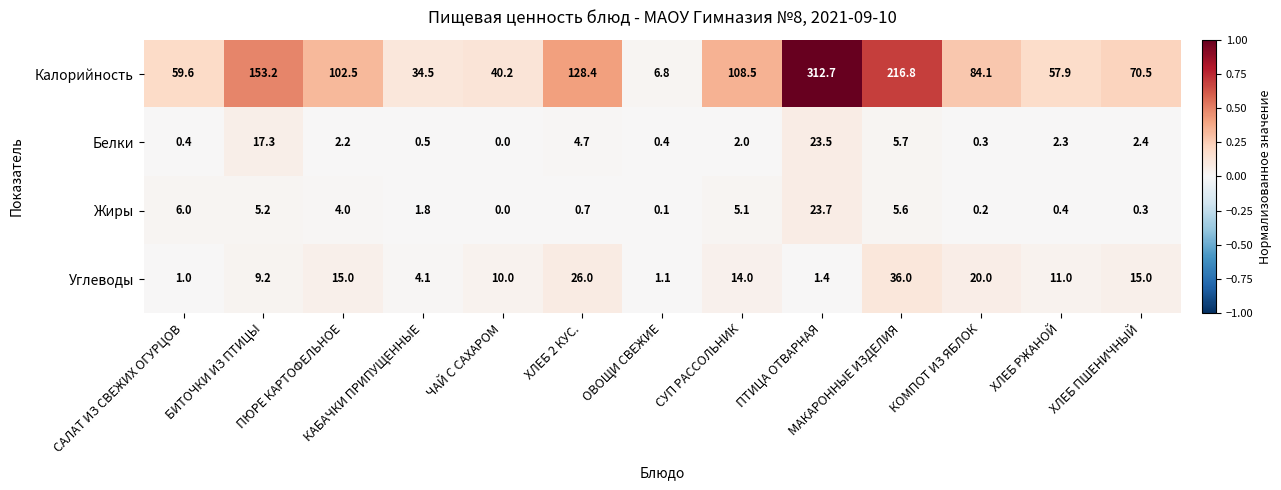

Which series has the largest total across all categories?

Калорийность